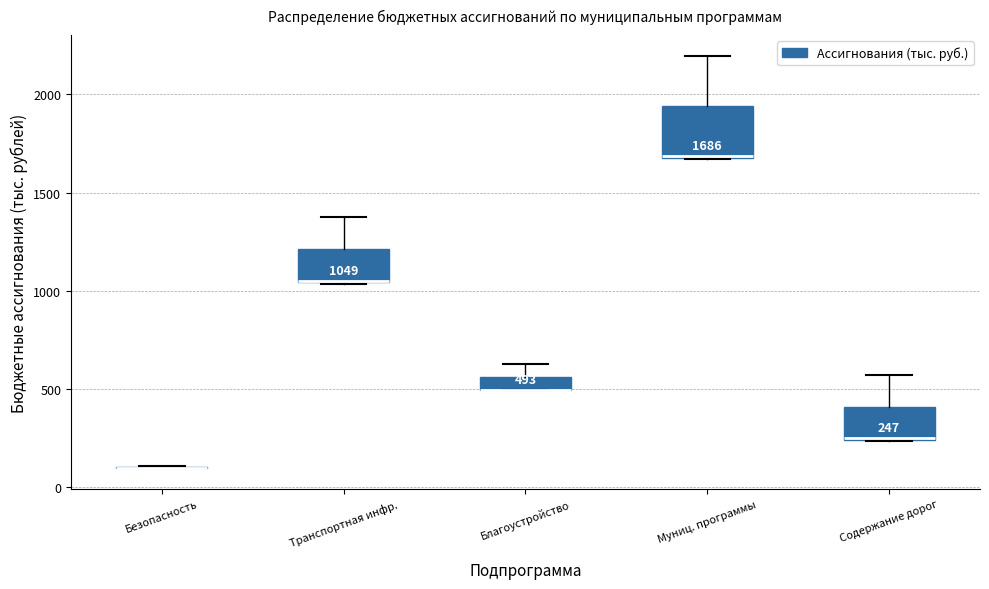

Comparing the boxes themselves (not the whiskers), which one is the tallest?

Муниц. программы